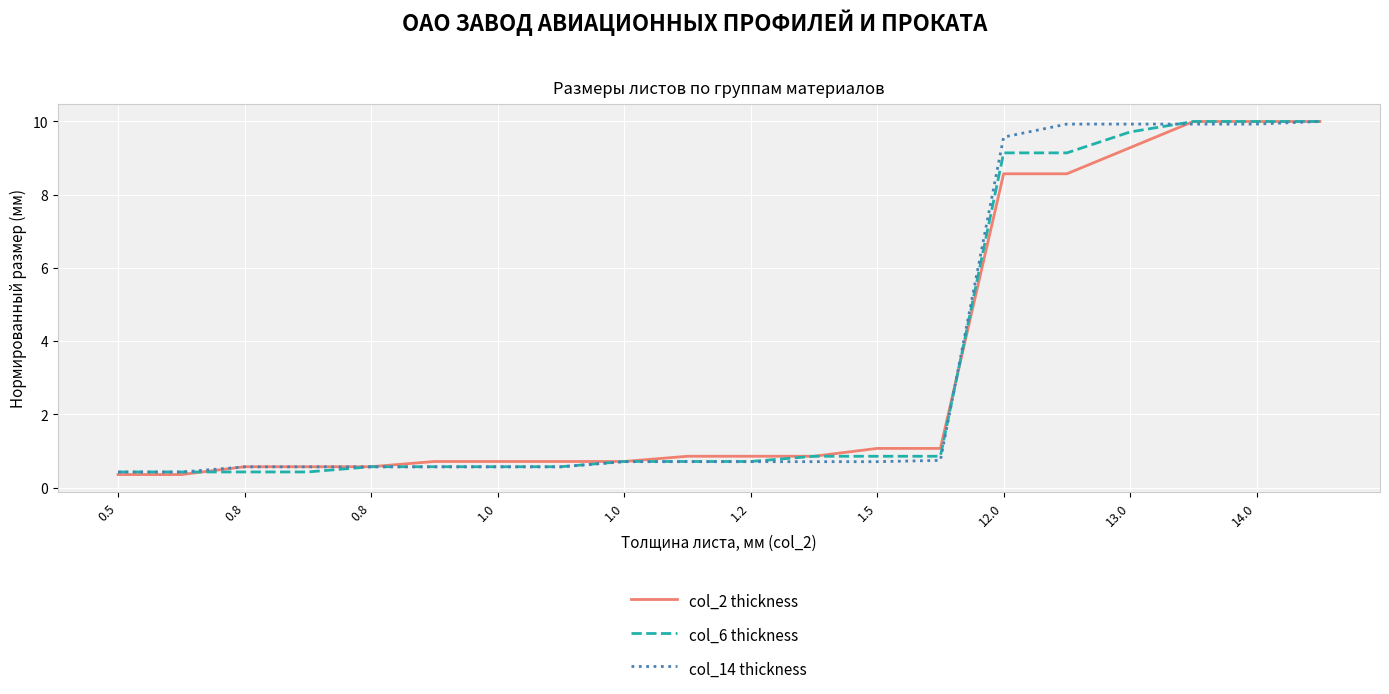

What is the maximum value shown in the chart?

10.0